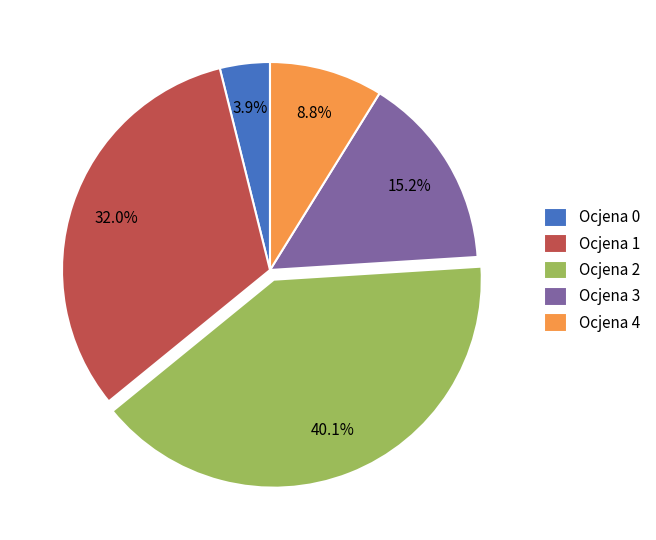

Rank the categories by value from highest to lowest.

Ocjena 2, Ocjena 1, Ocjena 3, Ocjena 4, Ocjena 0